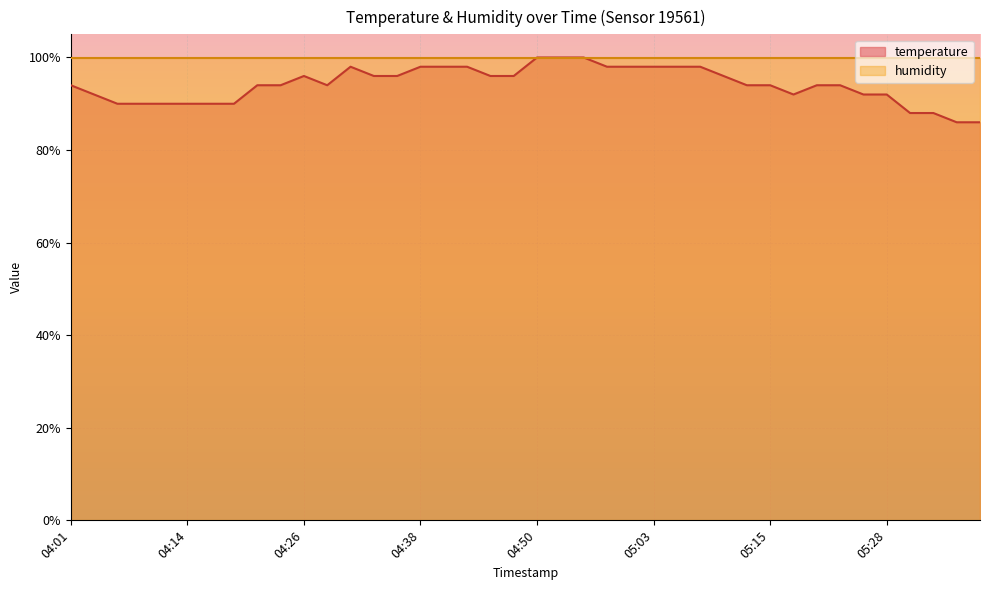

What is the ratio of the value at 04:41 to the value at 04:48?

1.0